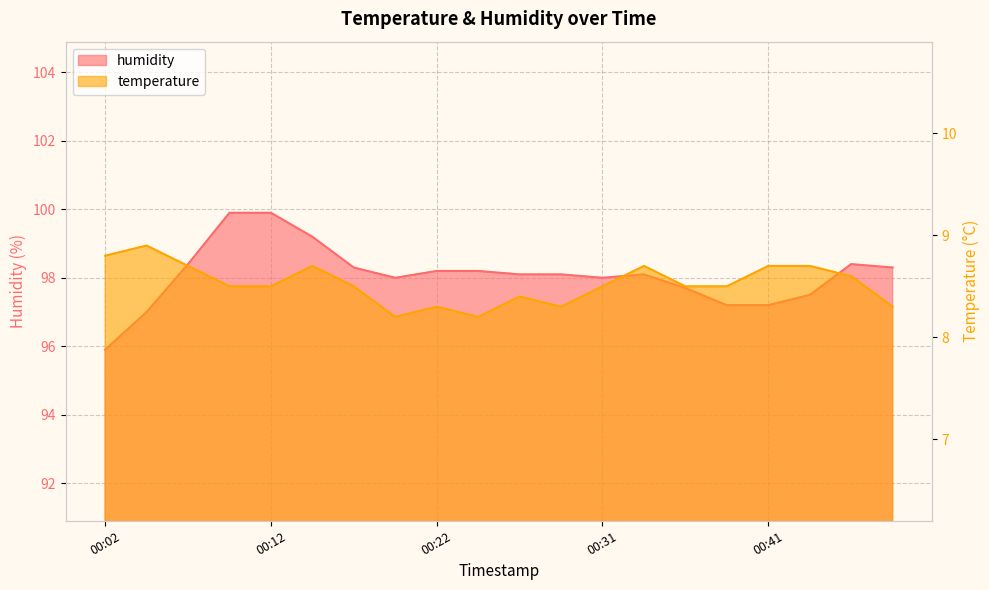

What is the value of the temperature point at the 9th from the left?

8.3